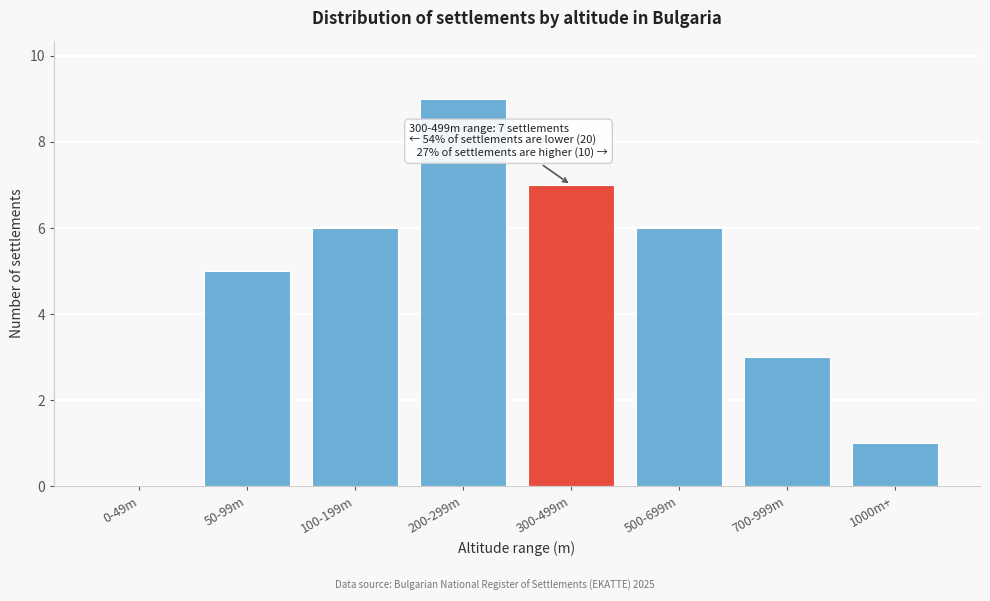

Reading right to left, transcribe all the data shown in this chart.

1000m+=1	700-999m=3	500-699m=6	300-499m=7	200-299m=9	100-199m=6	50-99m=5	0-49m=0